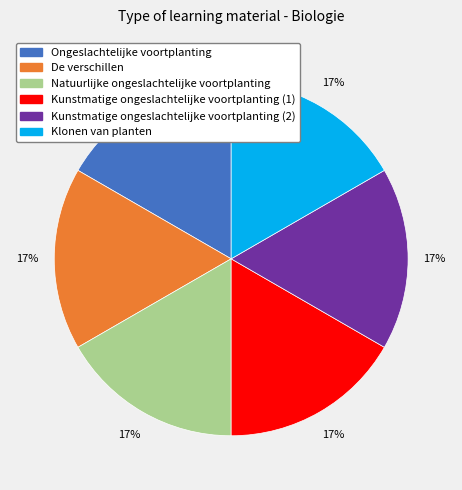

Approximately how many times larger is the value at Natuurlijke ongeslachtelijke voortplanting compared to Klonen van planten?

1.0